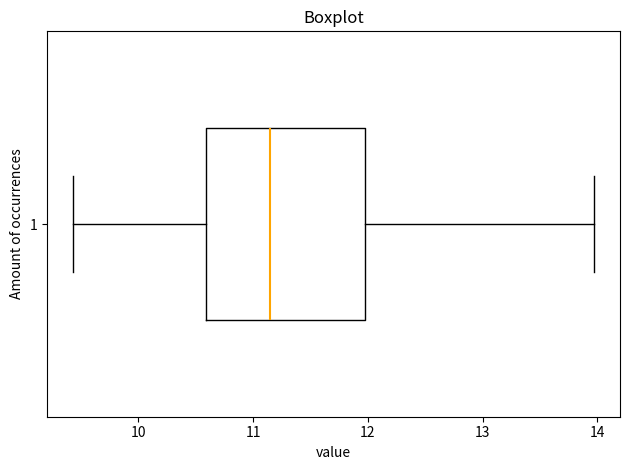

Read this box plot against the x-axis: the position of the median line, the range covered by the box, and the ends of both whiskers. The values are not printed on the chart, so give them approximately, as read against the axis.

median 11.2, box 10.6 to 12.0, whiskers 9.4 to 14.0